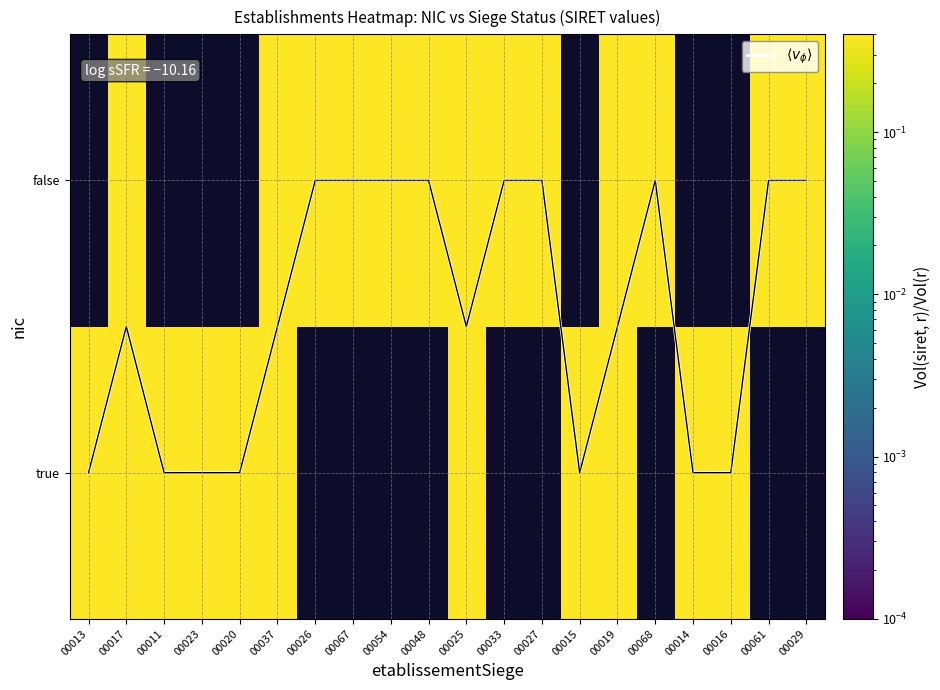

How many false values are between 0 and 1?

13